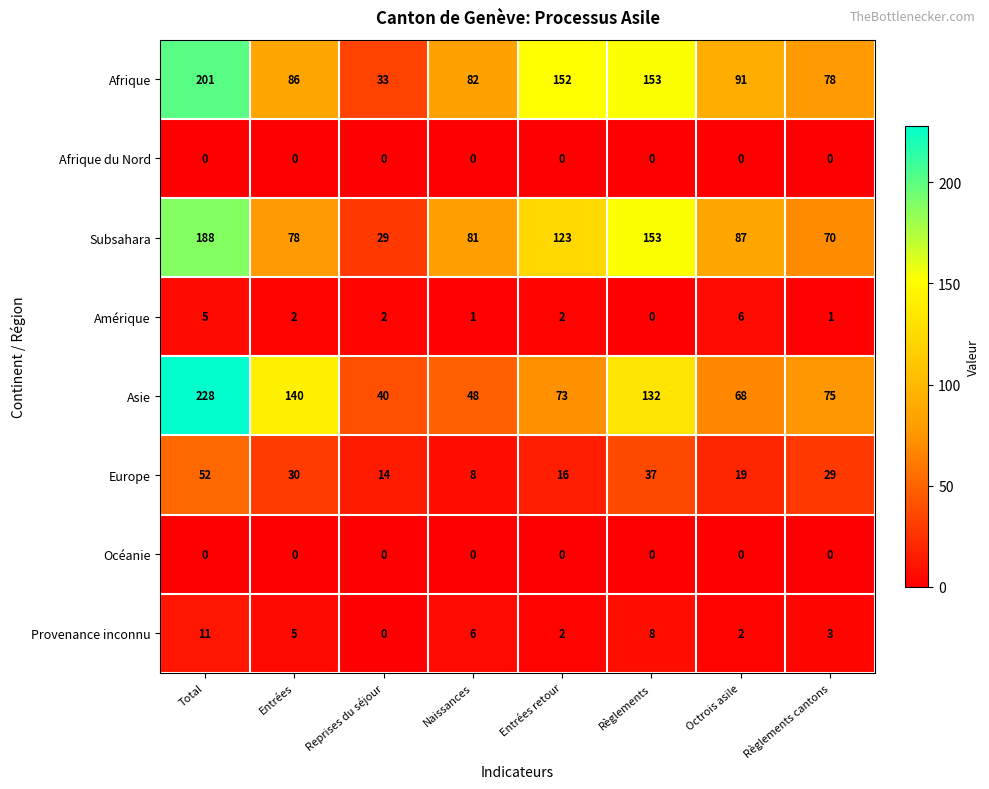

Which series has the widest spread of values?

Asie